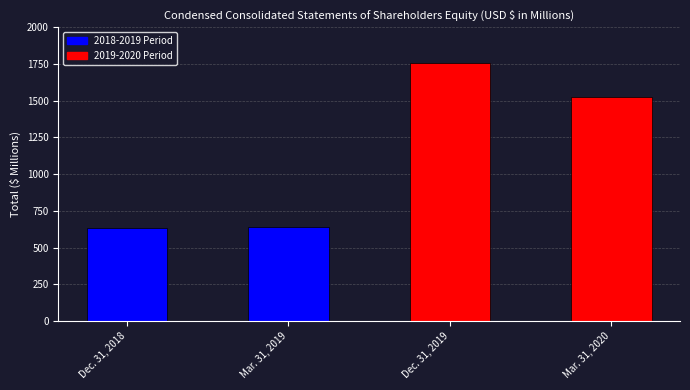

Where does the data first go above 1525?

Dec. 31, 2019